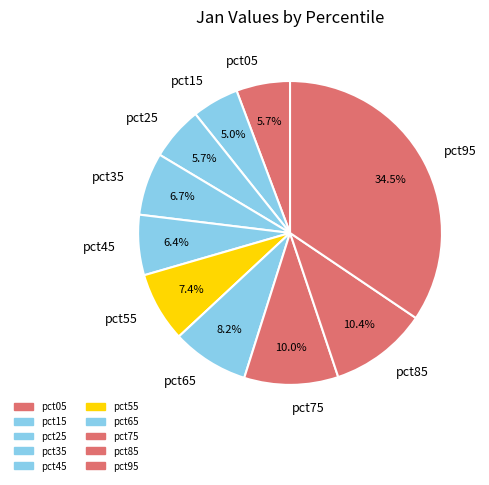

Which slice is the smallest?

pct15